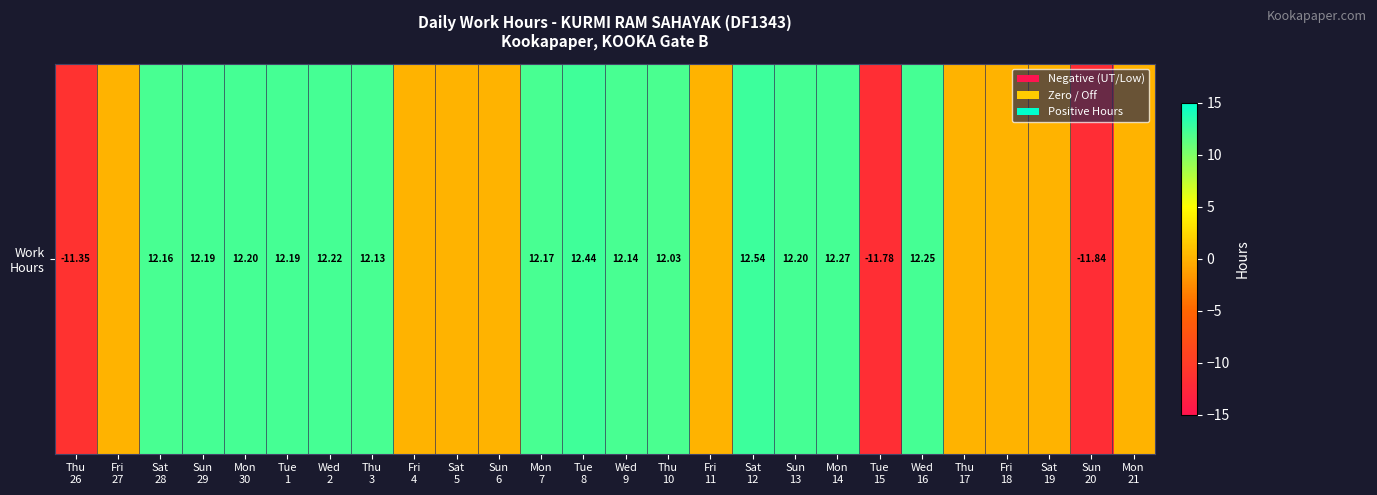

What is the greatest value displayed?

12.5